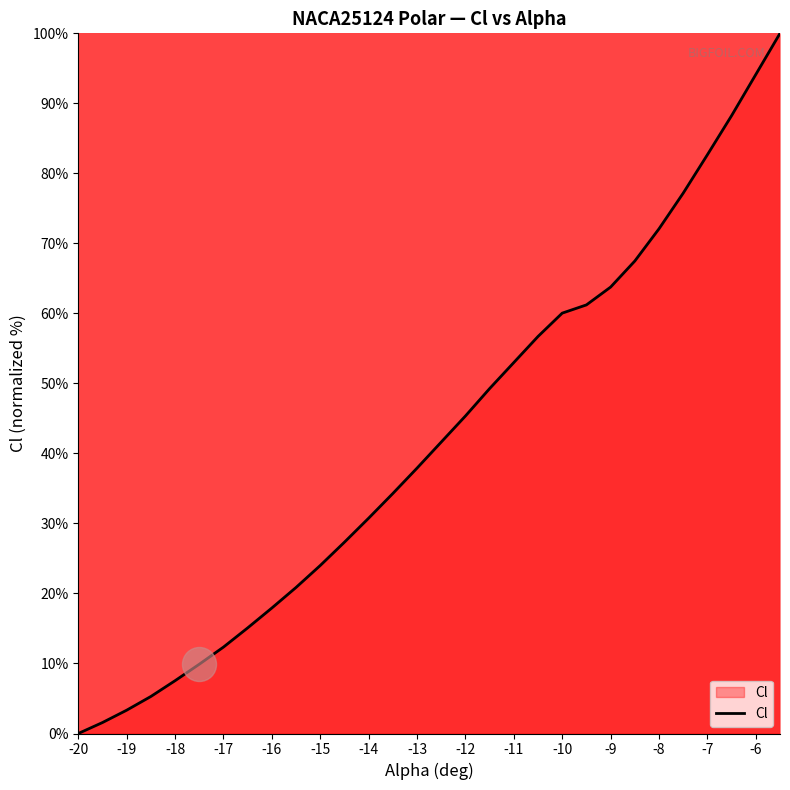

What is the greatest value displayed?

100.0